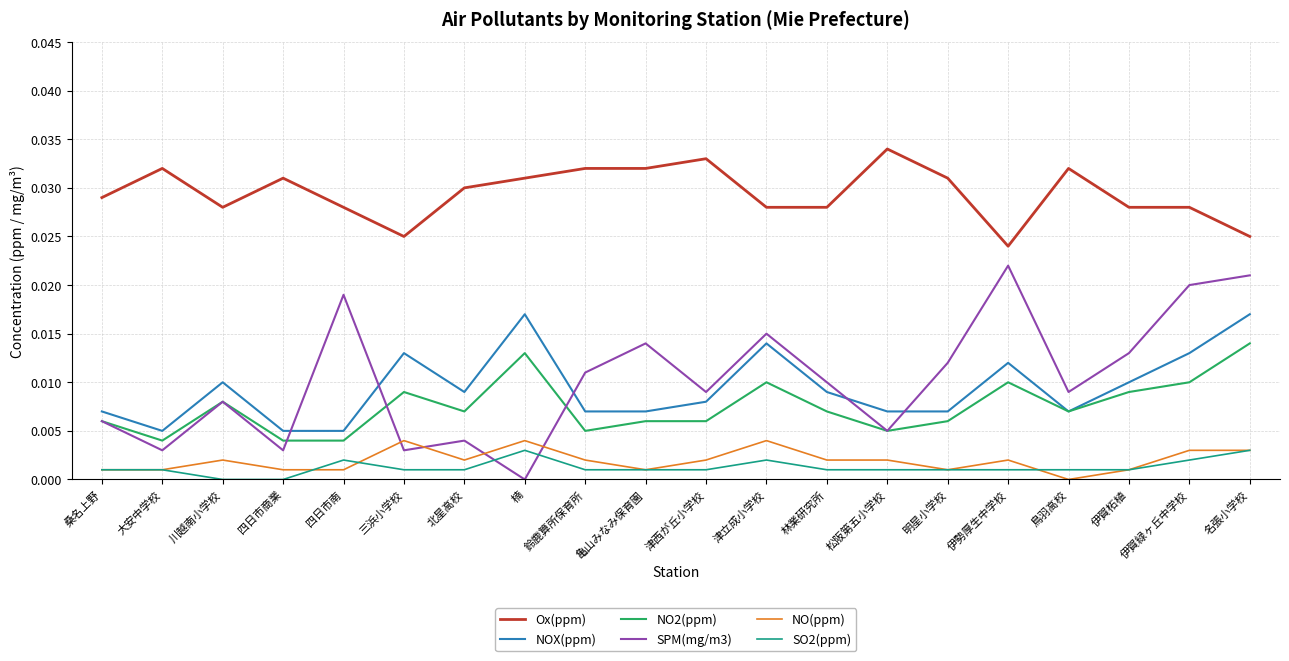

Which series has the largest total across all categories?

Ox(ppm)